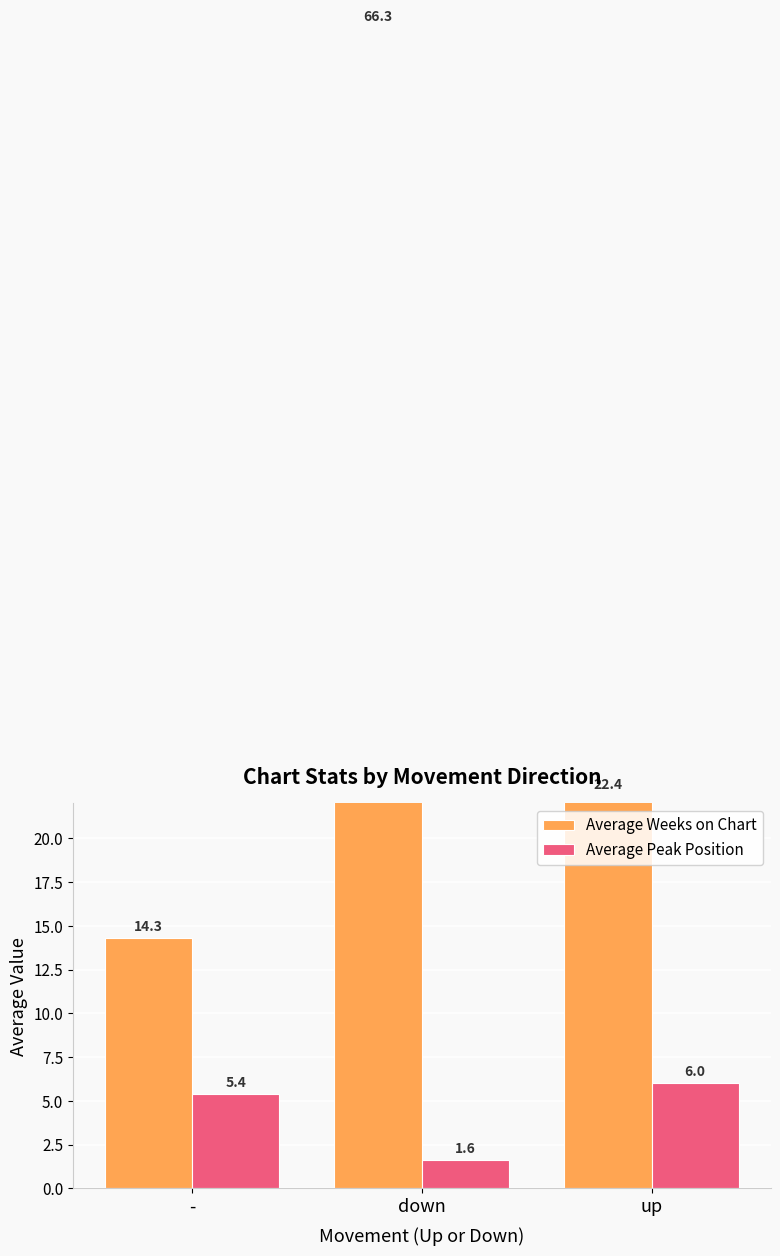

Rank the categories by Average Peak Position value from lowest to highest.

down, -, up